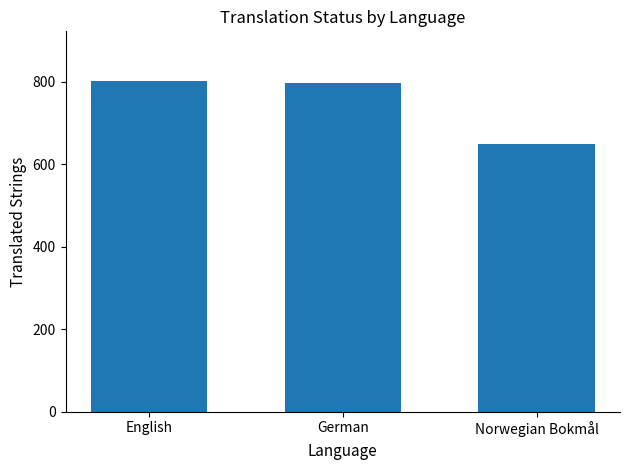

What is the label of the 1st bar from the left?

English